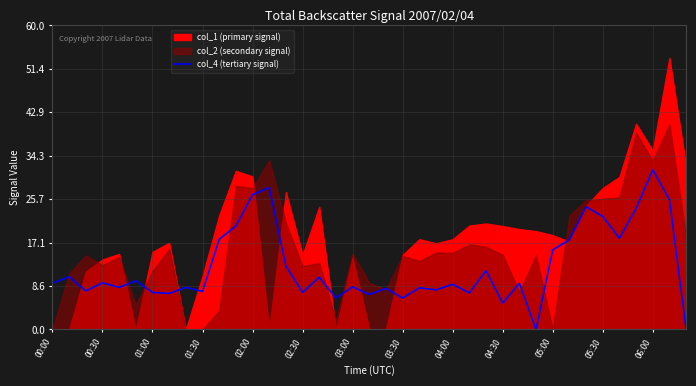

At which label is col_4 (tertiary signal) closest to 15?

05:00